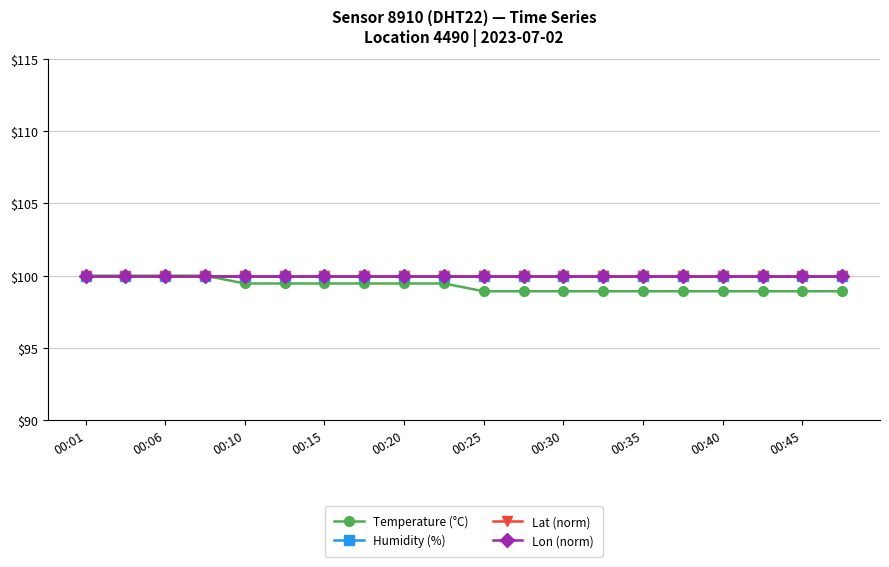

List the labels in order of Lat (norm) value, largest first.

00:01, 00:06, 00:10, 00:15, 00:20, 00:25, 00:30, 00:35, 00:40, 00:45, 10, 11, 12, 13, 14, 15, 16, 17, 18, 19